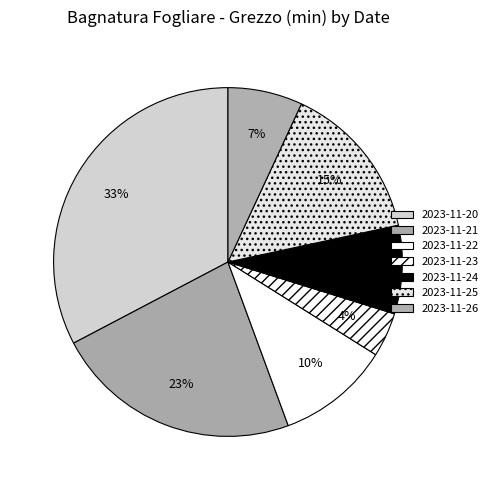

Is it true that 2023-11-23 is 1% of the pie?

False